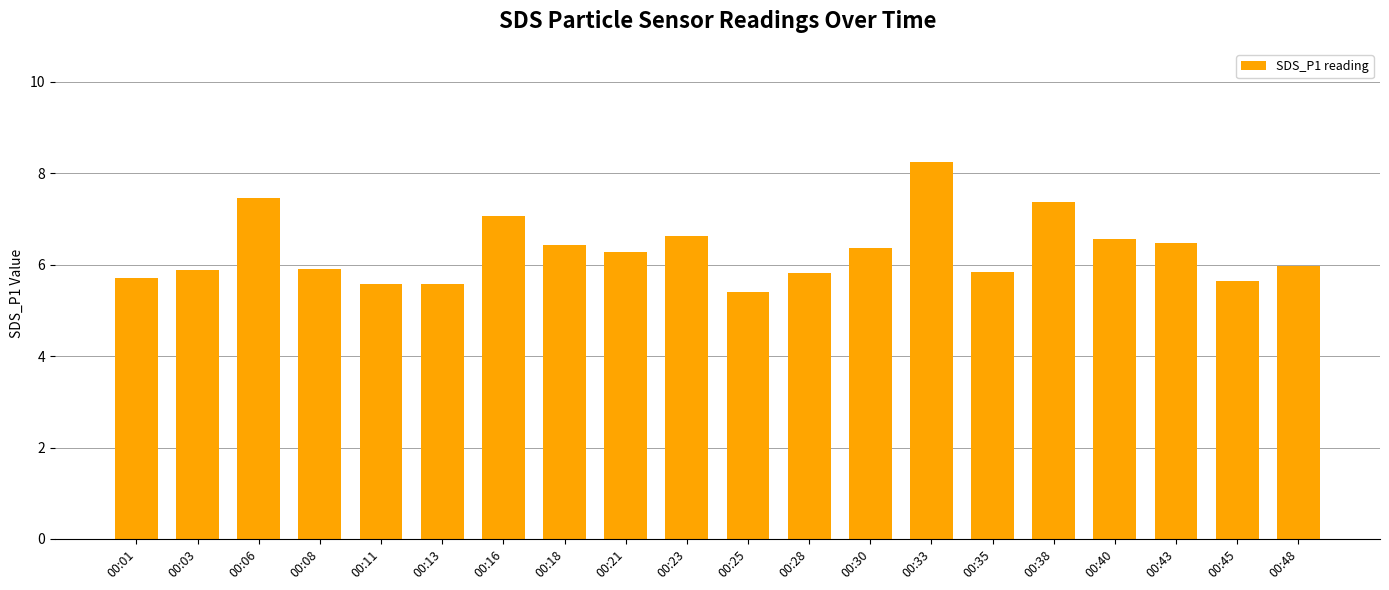

How many series are shown in this chart?

1